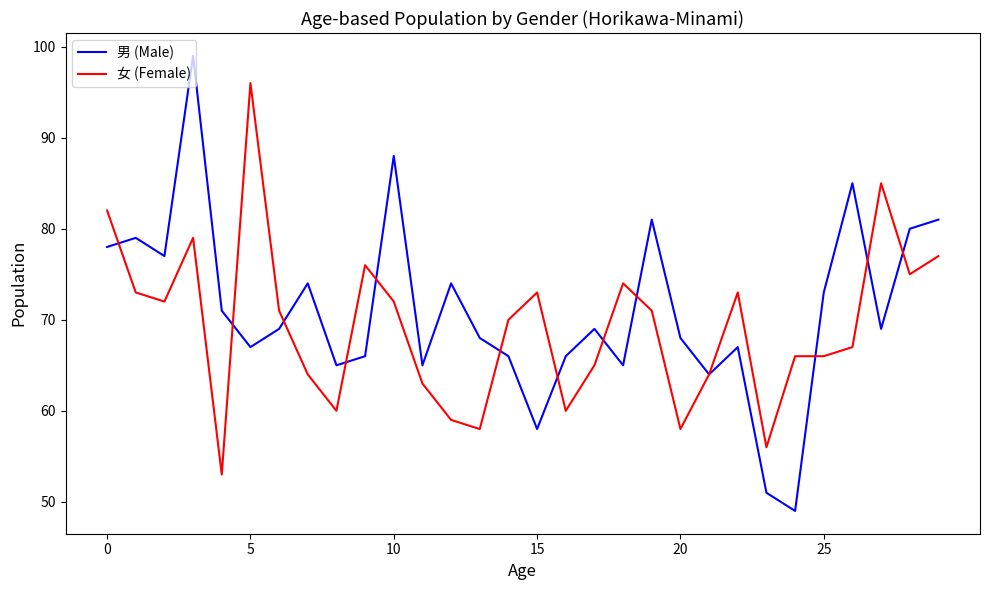

What is the minimum value for 男 (Male)?

49